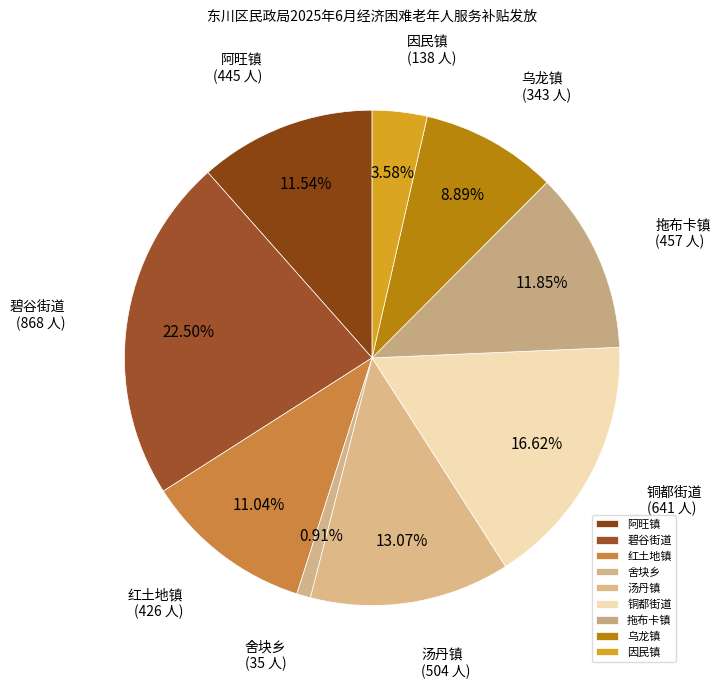

What is the largest slice in the pie chart?

碧谷街道